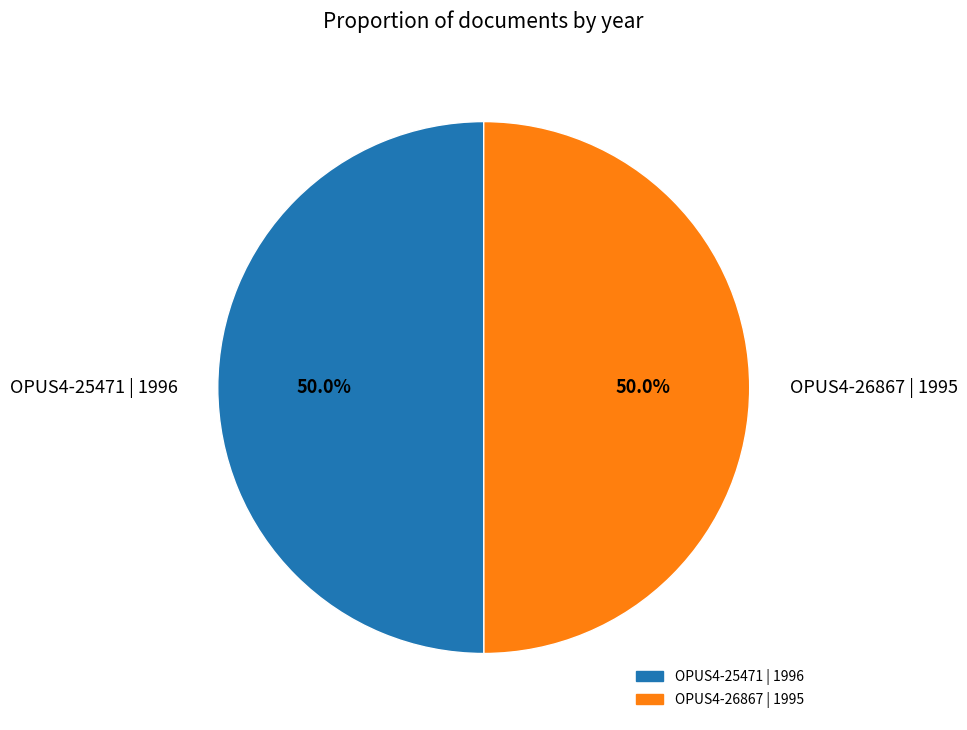

How many segments does this pie chart have?

2